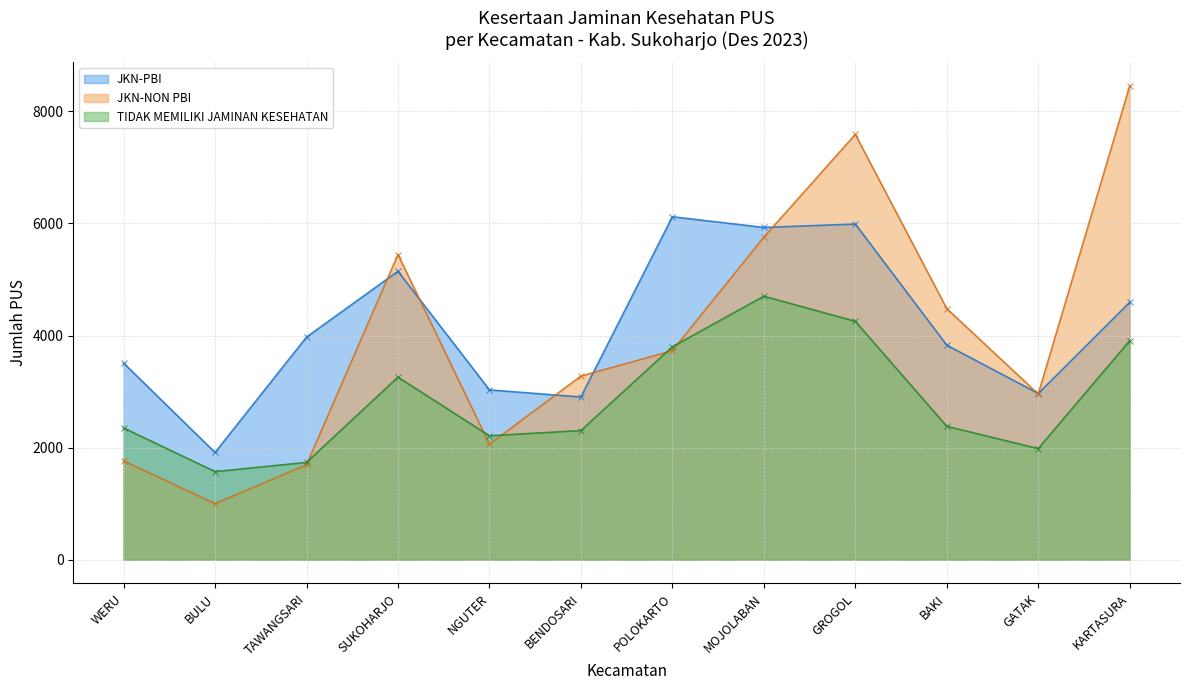

At how many categories does at least one series exceed 6960?

2